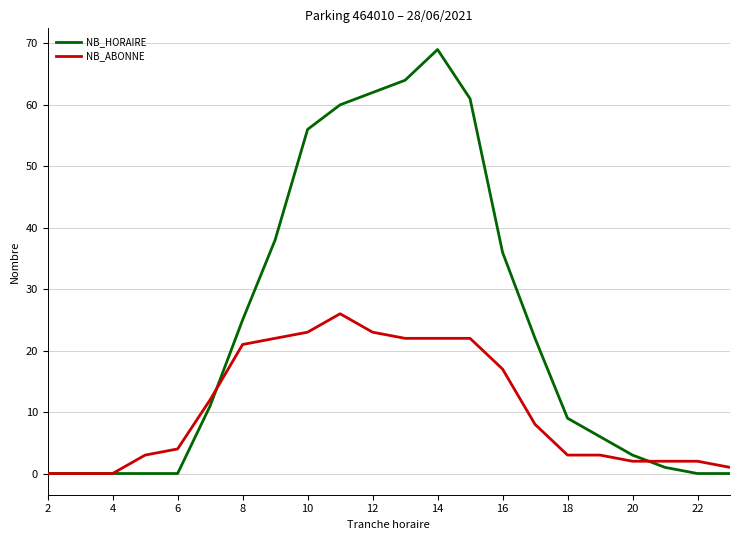

Rank the series by their average value, from lowest to highest.

NB_ABONNE, NB_HORAIRE